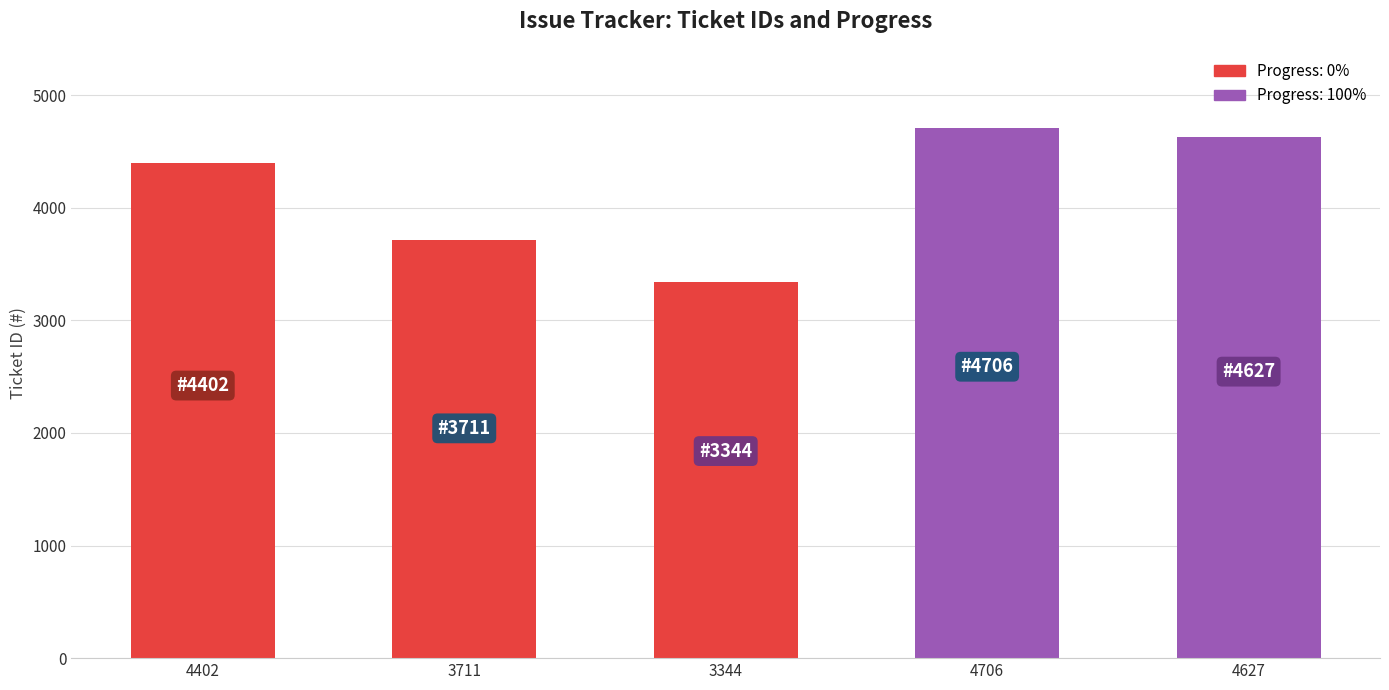

List the labels in order of value, largest first.

4706, 4627, 4402, 3711, 3344